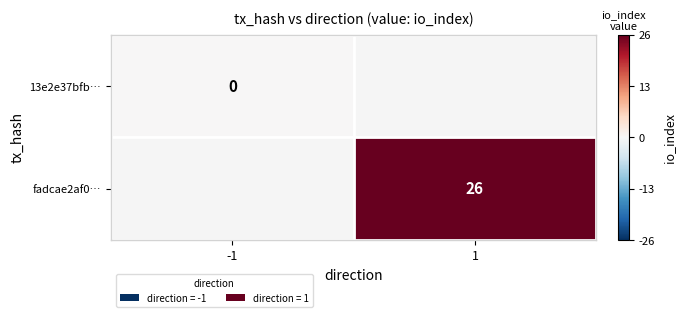

The value of fadcae2af0… at 1 is 39. True or false?

False